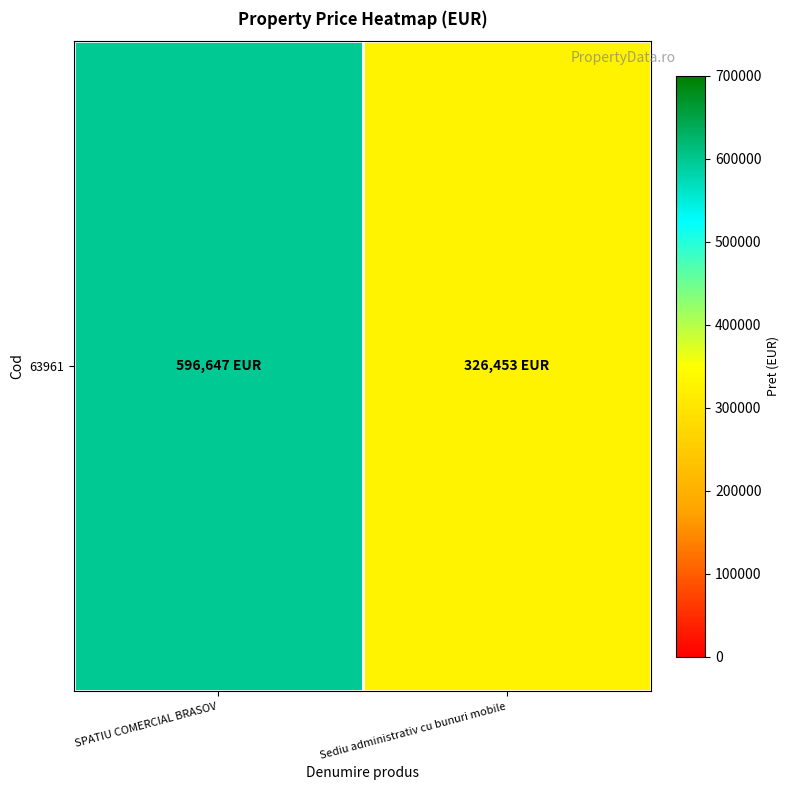

The value at SPATIU COMERCIAL BRASOV is 873325.9. True or false?

False